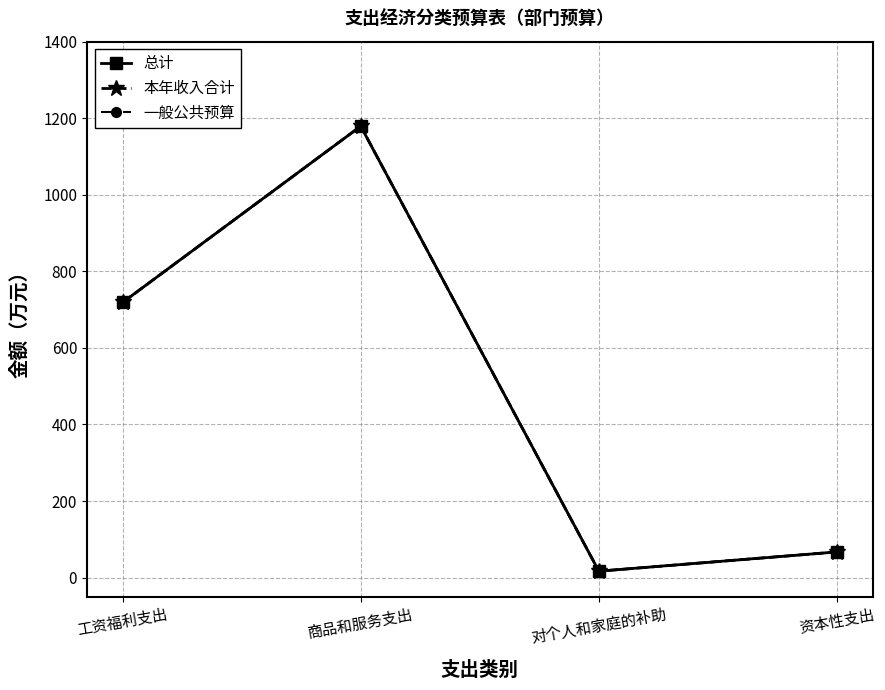

Is the value of 本年收入合计 at 商品和服务支出 greater than the value of 总计 at 资本性支出?

Yes